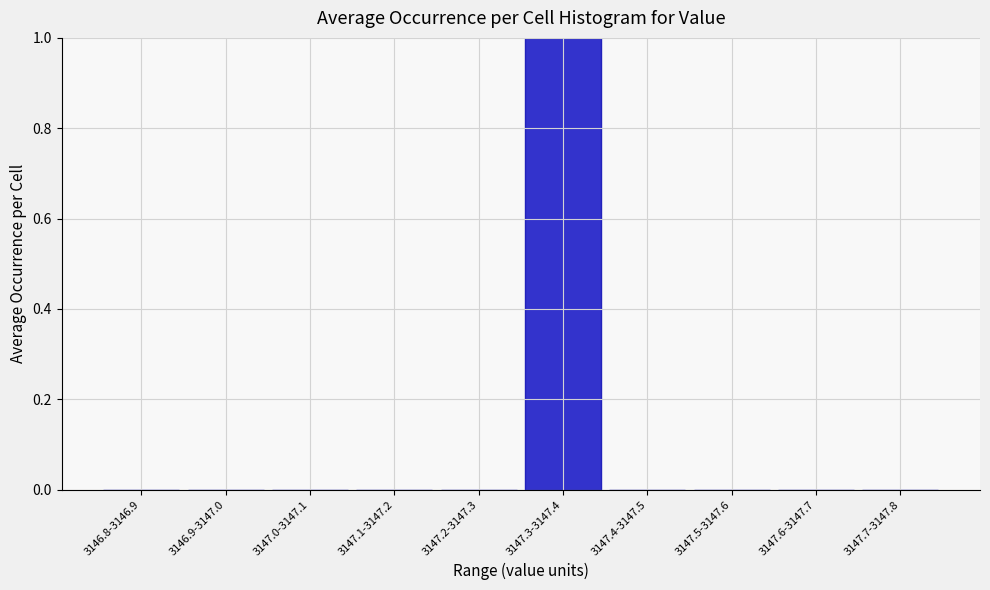

Reading left to right, what are all the values shown in this chart?

3146.8-3146.9=0	3146.9-3147.0=0	3147.0-3147.1=0	3147.1-3147.2=0	3147.2-3147.3=0	3147.3-3147.4=1	3147.4-3147.5=0	3147.5-3147.6=0	3147.6-3147.7=0	3147.7-3147.8=0